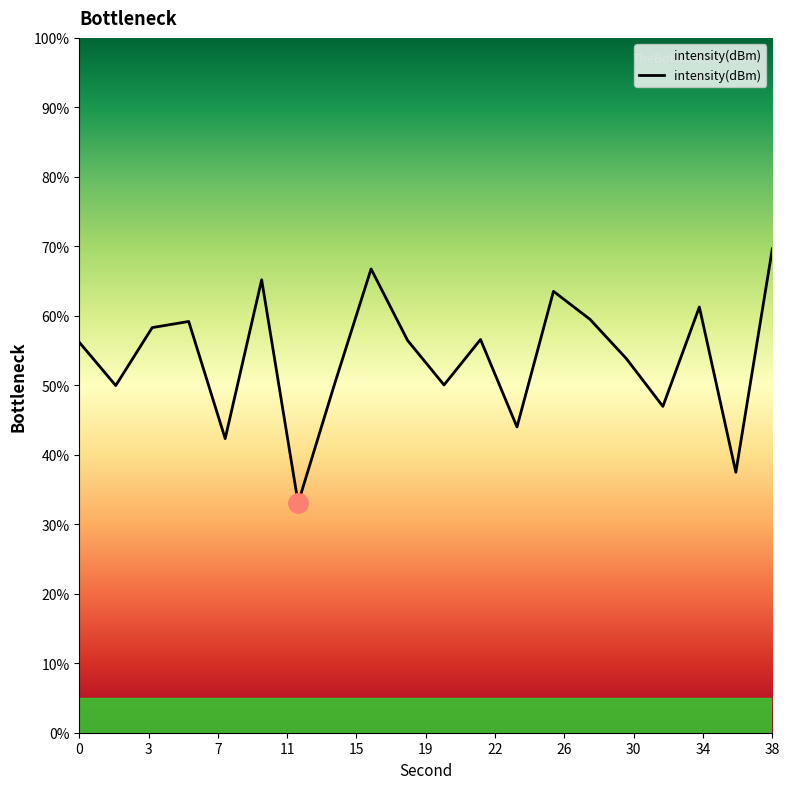

How many series are shown in this chart?

1